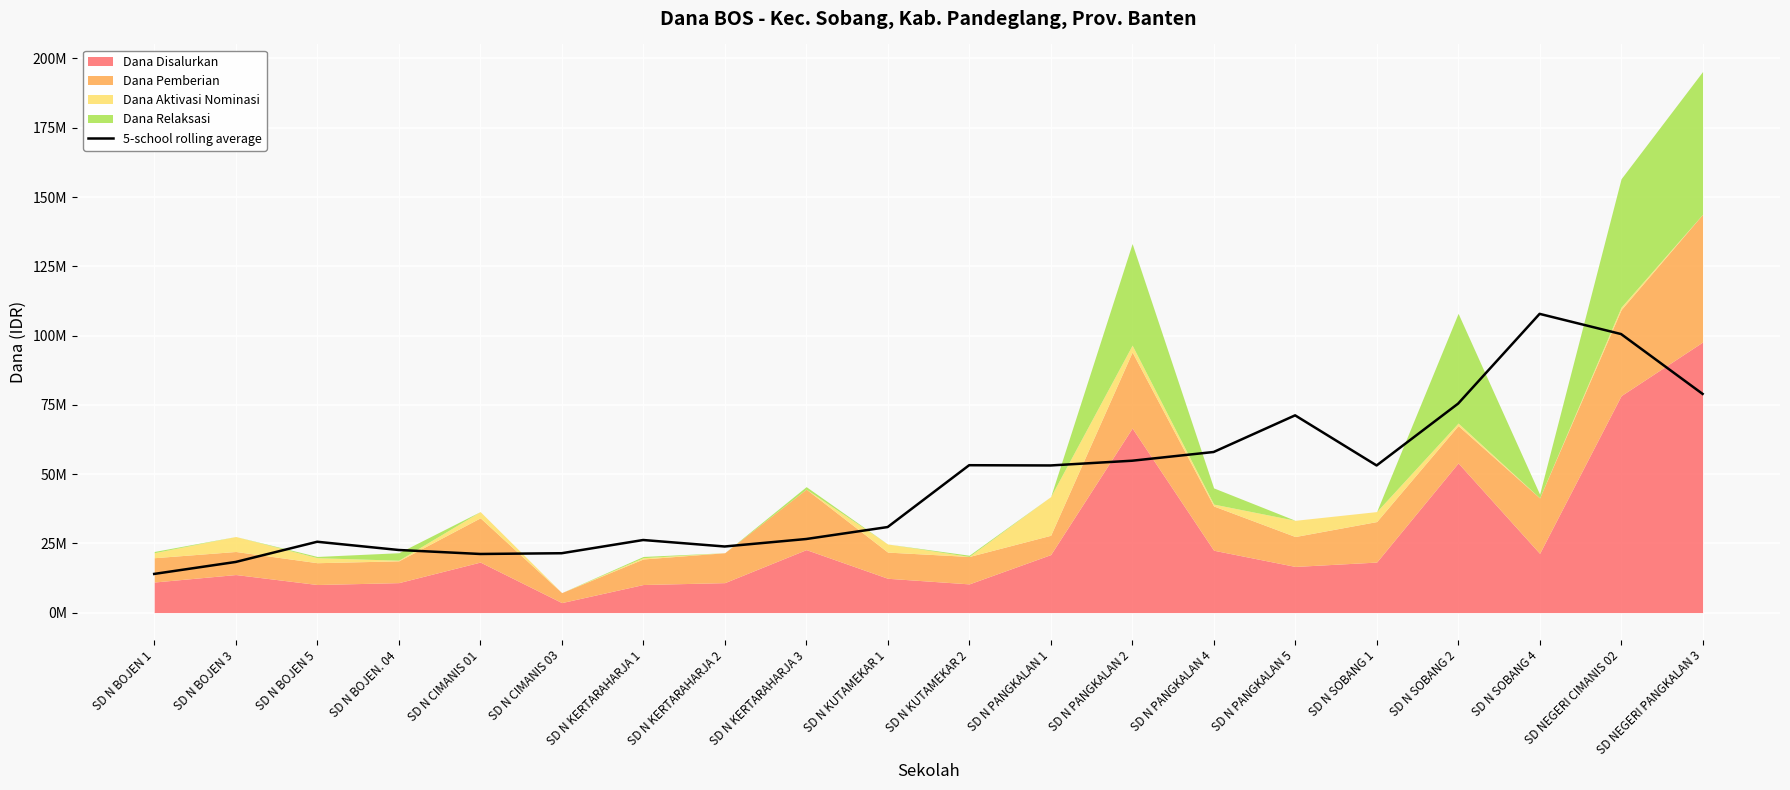

Reading left to right, list all the values displayed in this chart.

SD N BOJEN 1=13950000	SD N BOJEN 3=18270000	SD N BOJEN 5=25560000	SD N BOJEN. 04=22590000	SD N CIMANIS 01=21150000	SD N CIMANIS 03=21420000	SD N KERTARAHARJA 1=26190000	SD N KERTARAHARJA 2=23850000	SD N KERTARAHARJA 3=26550000	SD N KUTAMEKAR 1=30870000	SD N KUTAMEKAR 2=53190000	SD N PANGKALAN 1=53100000	SD N PANGKALAN 2=54810000	SD N PANGKALAN 4=57960000	SD N PANGKALAN 5=71190000	SD N SOBANG 1=53100000	SD N SOBANG 2=75420000	SD N SOBANG 4=107820000	SD NEGERI CIMANIS 02=100530000	SD NEGERI PANGKALAN 3=78930000